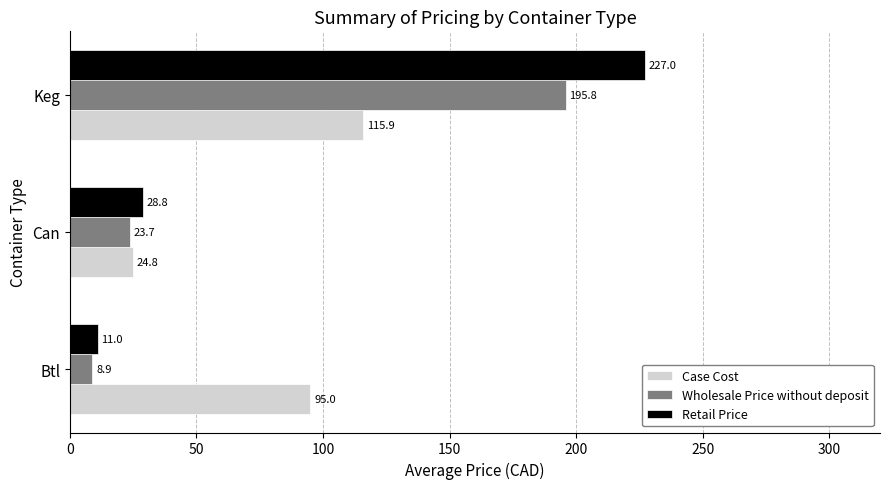

List the series in order of their peak value, lowest first.

Case Cost, Wholesale Price without deposit, Retail Price